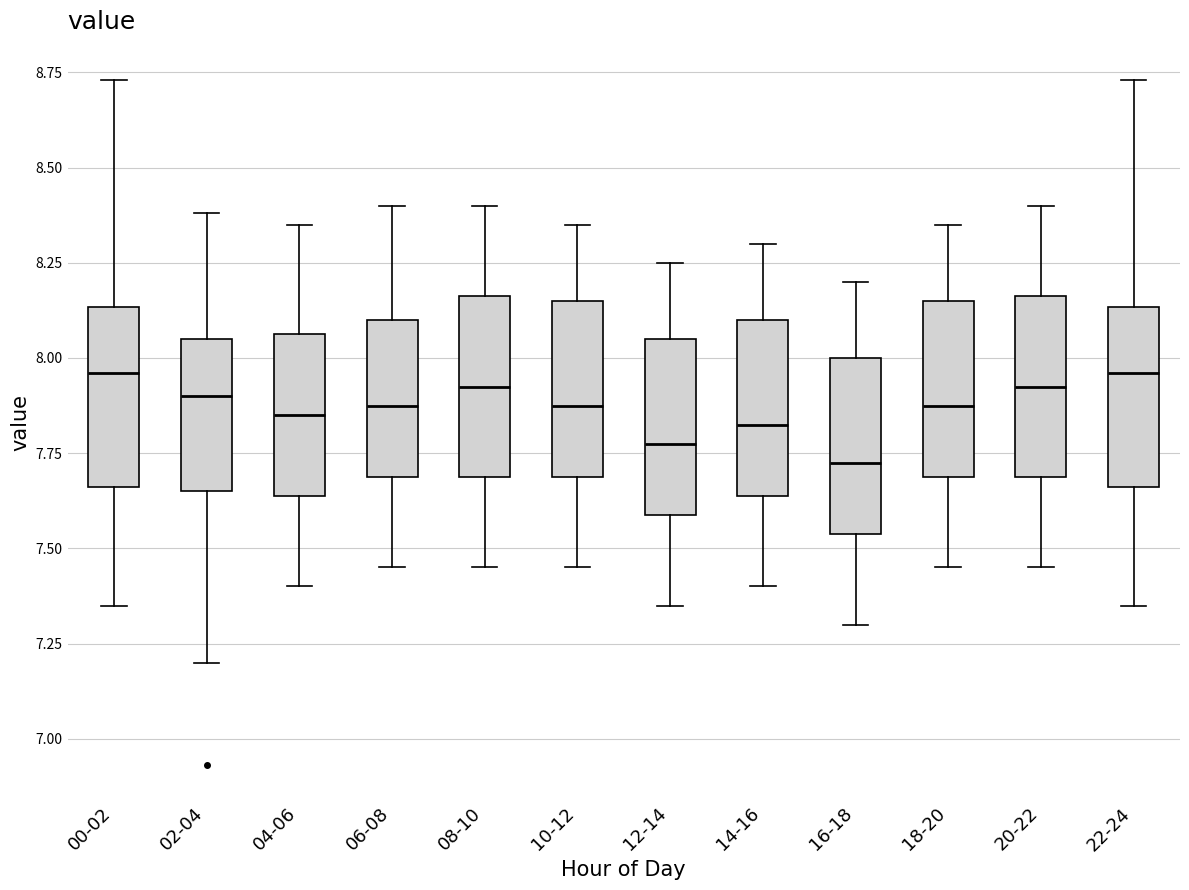

Reading left to right, read every box against the y-axis: the position of its median line, the range the box covers, and the ends of its whiskers. The values are not printed on the chart, so give them approximately, as read against the axis.

00-02: median 7.95, box 7.65 to 8.15, whiskers 7.35 to 8.75
02-04: median 7.90, box 7.65 to 8.05, whiskers 7.20 to 8.40
04-06: median 7.85, box 7.65 to 8.05, whiskers 7.40 to 8.35
06-08: median 7.90, box 7.70 to 8.10, whiskers 7.45 to 8.40
08-10: median 7.95, box 7.70 to 8.15, whiskers 7.45 to 8.40
10-12: median 7.90, box 7.70 to 8.15, whiskers 7.45 to 8.35
12-14: median 7.80, box 7.60 to 8.05, whiskers 7.35 to 8.25
14-16: median 7.85, box 7.65 to 8.10, whiskers 7.40 to 8.30
16-18: median 7.75, box 7.55 to 8.00, whiskers 7.30 to 8.20
18-20: median 7.90, box 7.70 to 8.15, whiskers 7.45 to 8.35
20-22: median 7.95, box 7.70 to 8.15, whiskers 7.45 to 8.40
22-24: median 7.95, box 7.65 to 8.15, whiskers 7.35 to 8.75